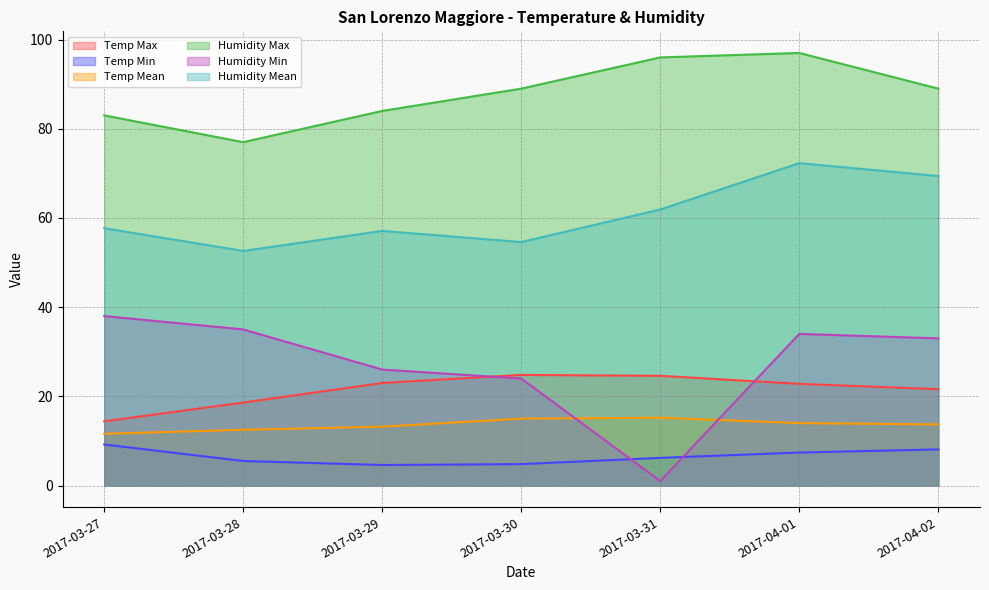

How many lines are shown in the chart?

6